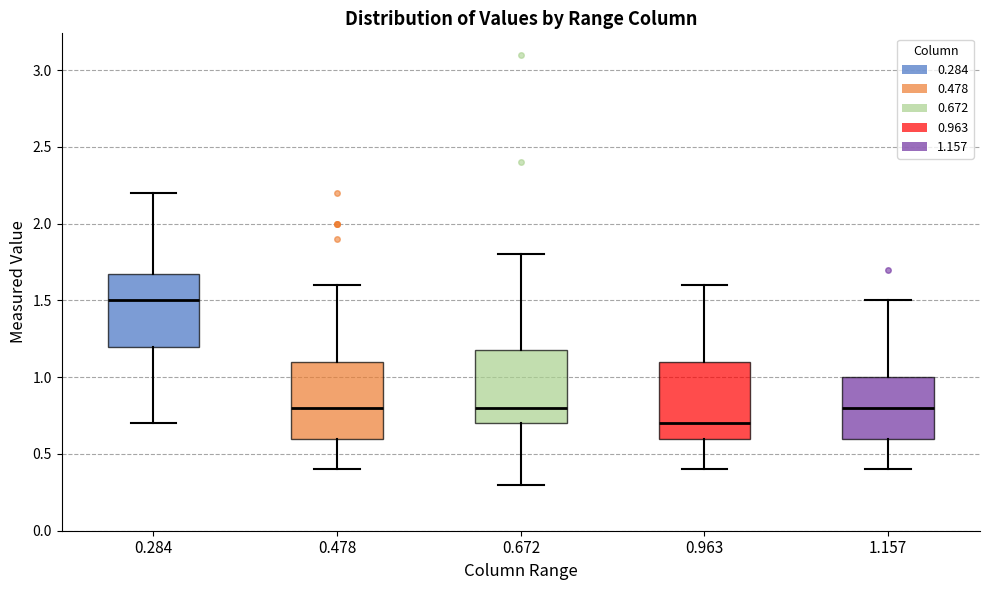

Which box's median line is the highest?

0.284